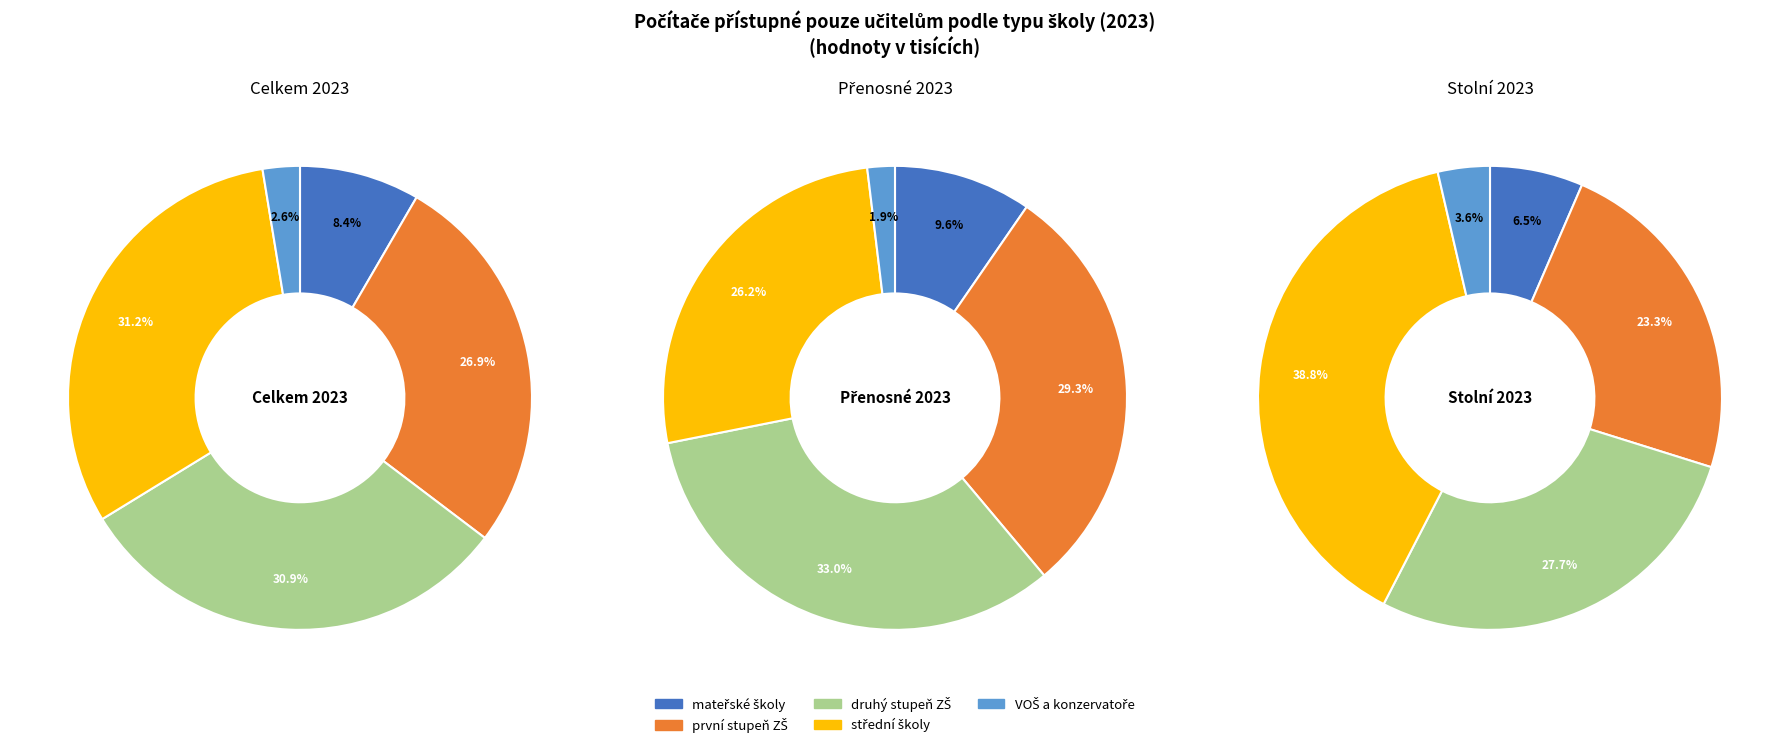

What is the change in value from mateřské školy to druhý stupeň základních škol?

+60.2